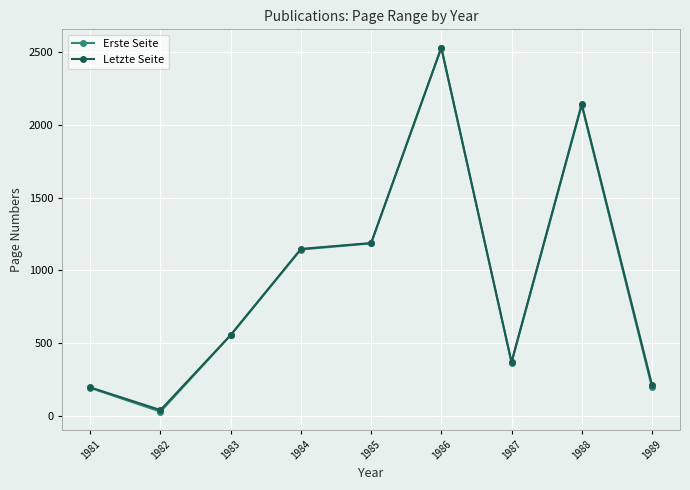

The value of Letzte Seite at 1989 is 83.9. True or false?

False